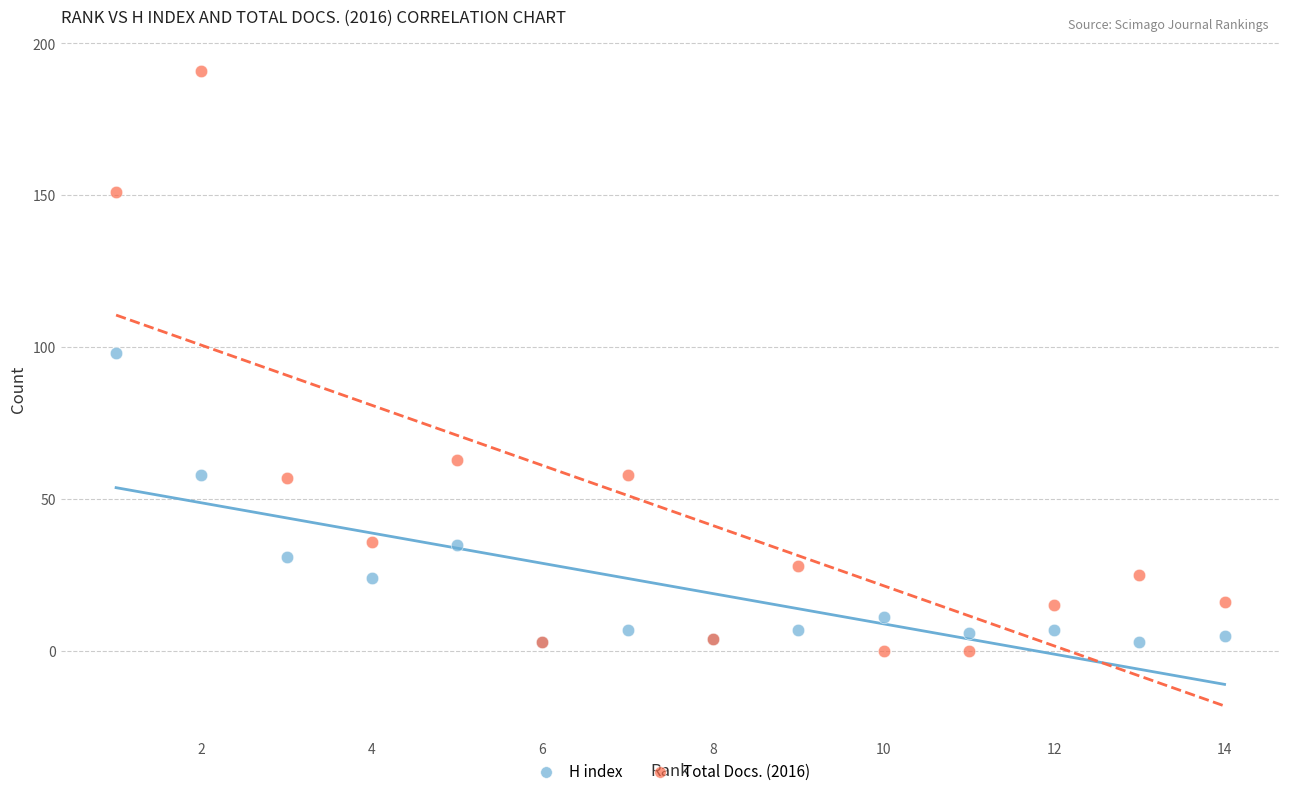

Which series contains the highest Y value?

Total Docs. (2016)